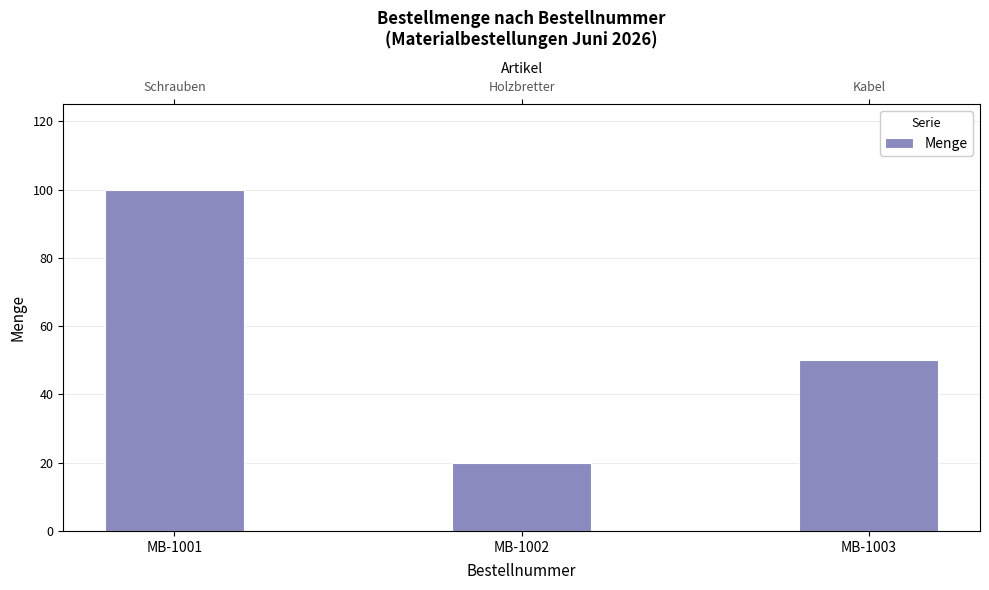

The chart shows a value of 100 at MB-1001. True or false?

True